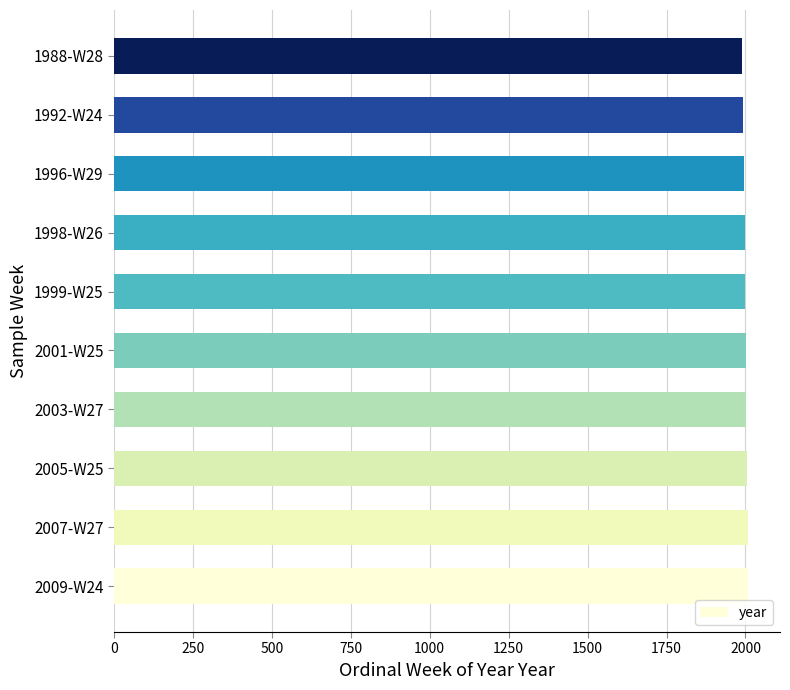

What is the greatest value displayed?

2009